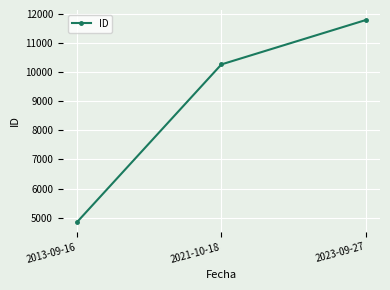

Does the chart display data point markers on the line(s)?

Yes